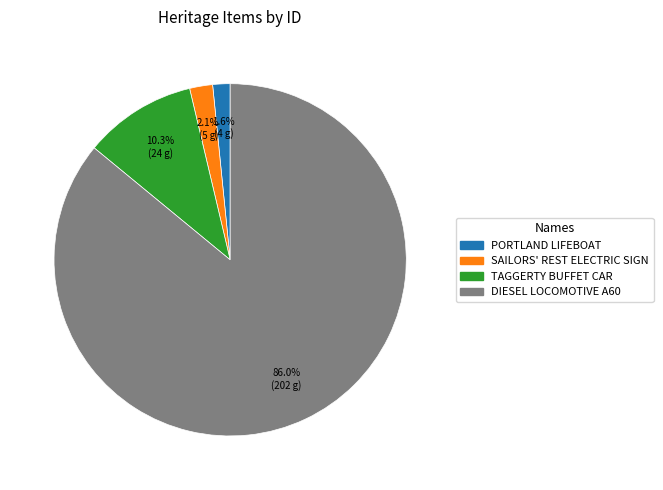

Is there a majority slice in this chart?

Yes